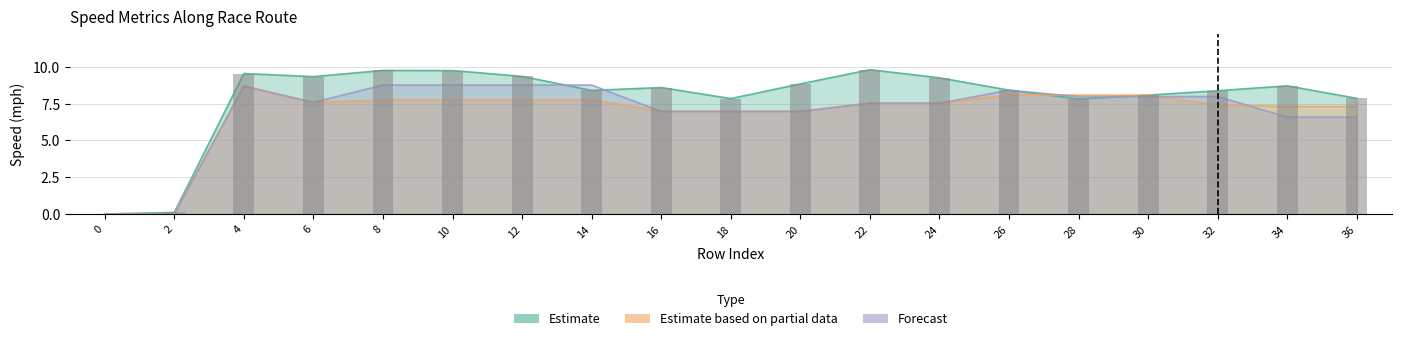

What is the value of the selspeed_mph bar at the 18th from the left?

6.6